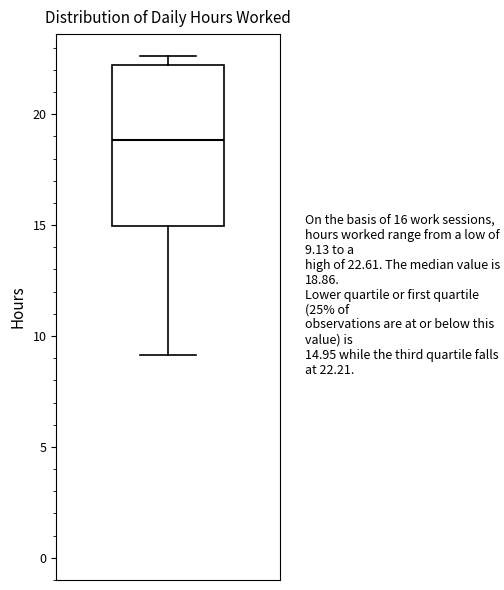

Read this box plot against the y-axis: the position of the median line, the range covered by the box, and the ends of both whiskers. The values are not printed on the chart, so give them approximately, as read against the axis.

median 19.0, box 15.0 to 22.0, whiskers 9.0 to 22.5